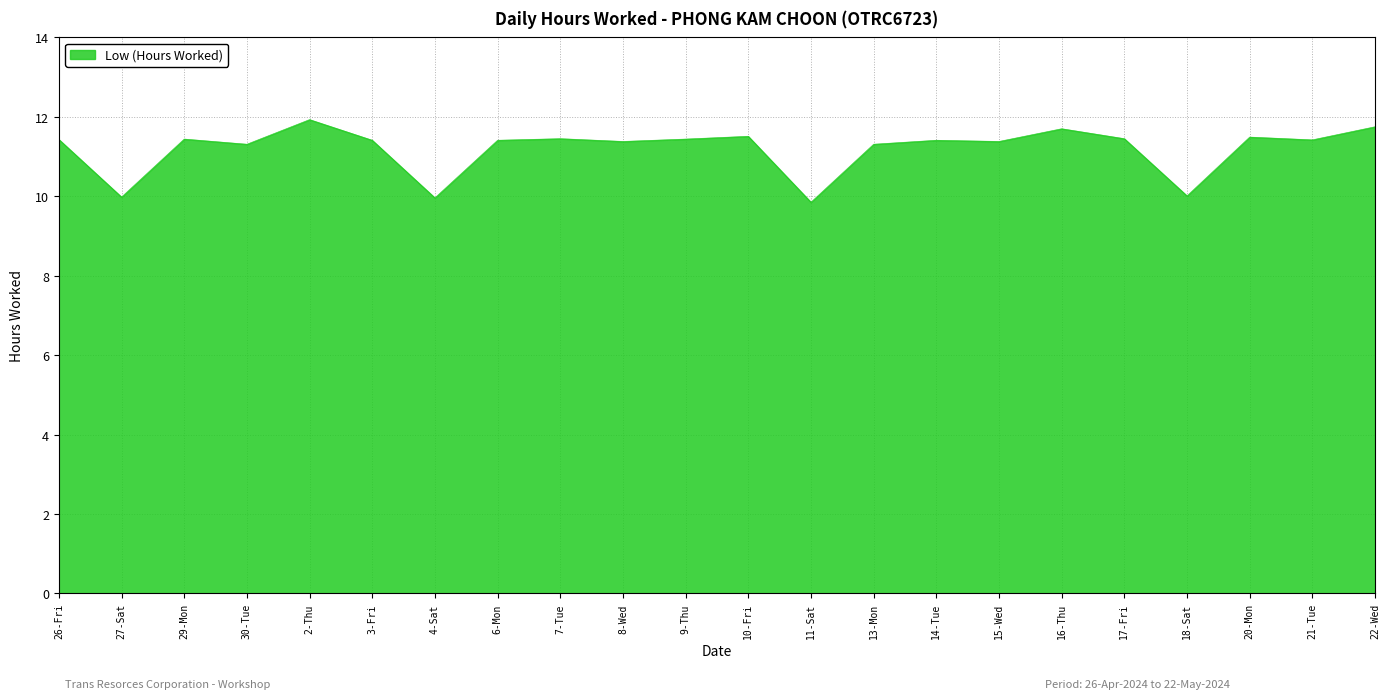

Is it true that the value at 21-Tue is 11.4?

True